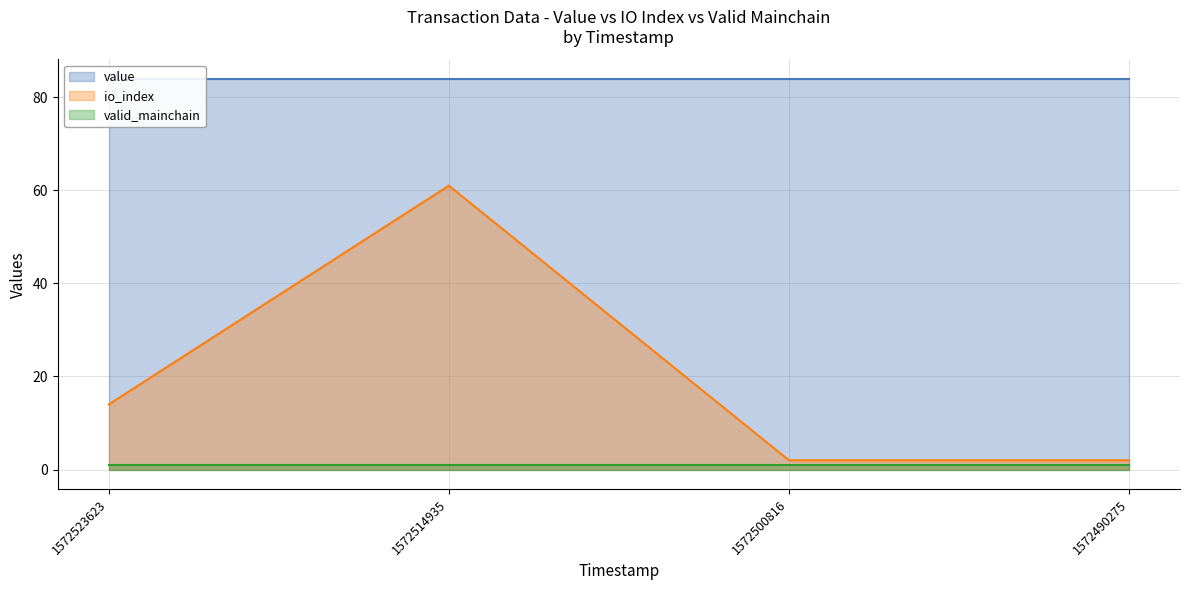

True or false: valid_mainchain and io_index cross at least once.

False